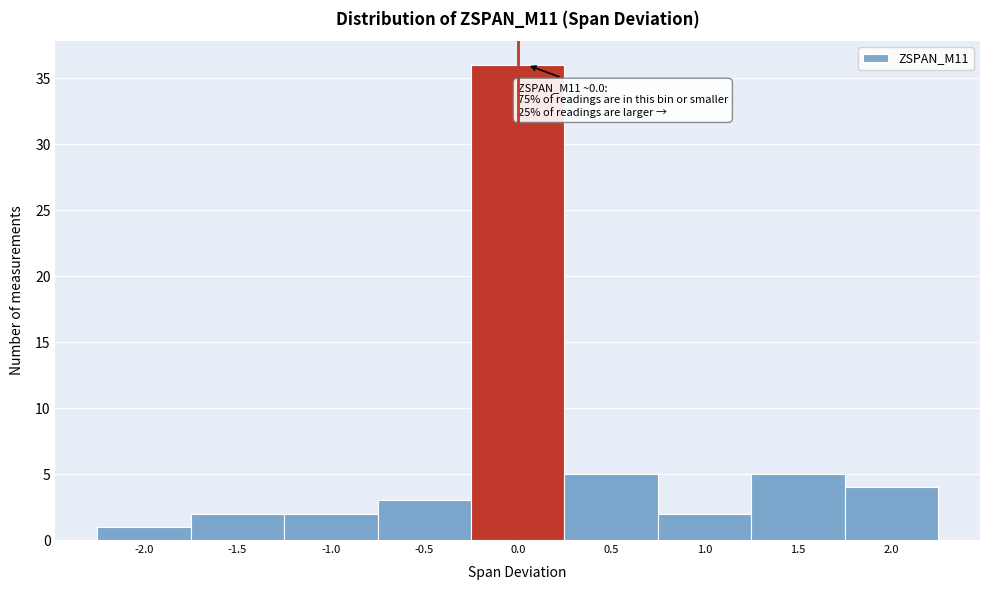

Reading right to left, transcribe all the data shown in this chart.

2.0=4	1.5=5	1.0=2	0.5=5	0.0=36	-0.5=3	-1.0=2	-1.5=2	-2.0=1